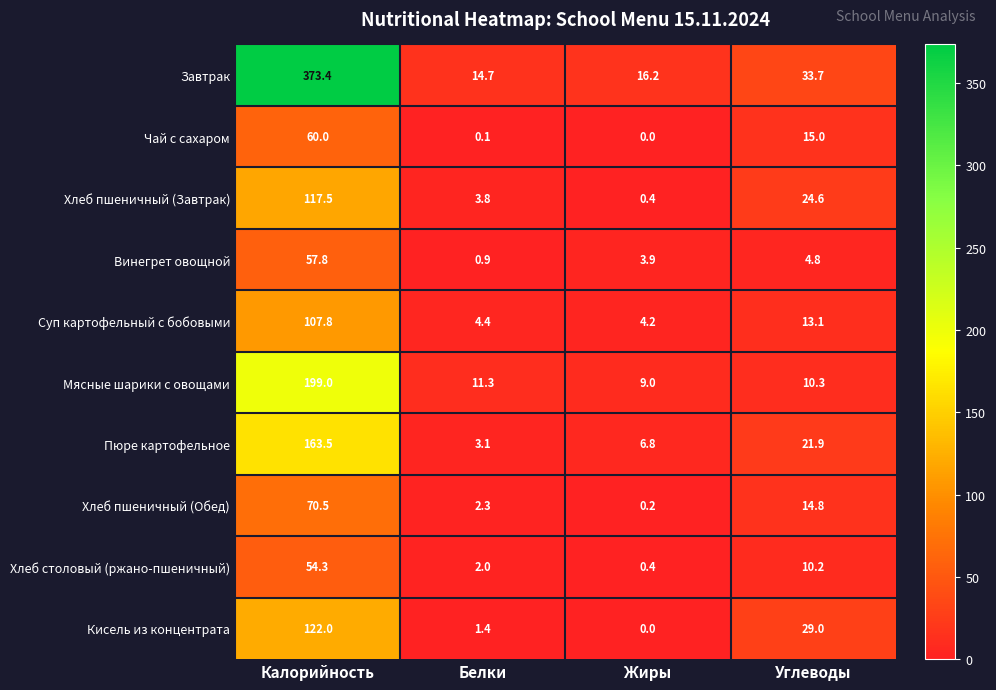

List the series in order of their peak value, highest first.

Завтрак, Мясные шарики с овощами, Пюре картофельное, Кисель из концентрата, Хлеб пшеничный (Завтрак), Суп картофельный с бобовыми, Хлеб пшеничный (Обед), Чай с сахаром, Винегрет овощной, Хлеб столовый (ржано-пшеничный)